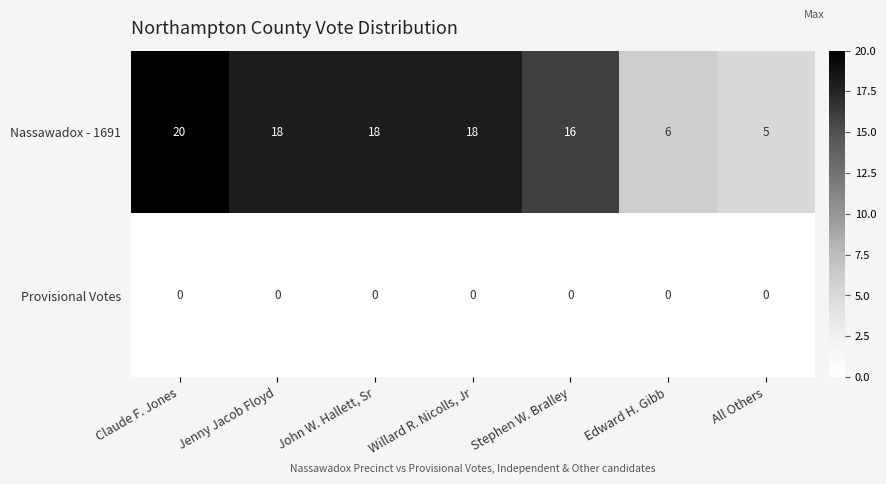

List the series in order of their overall mean, highest first.

Nassawadox - 1691, Provisional Votes